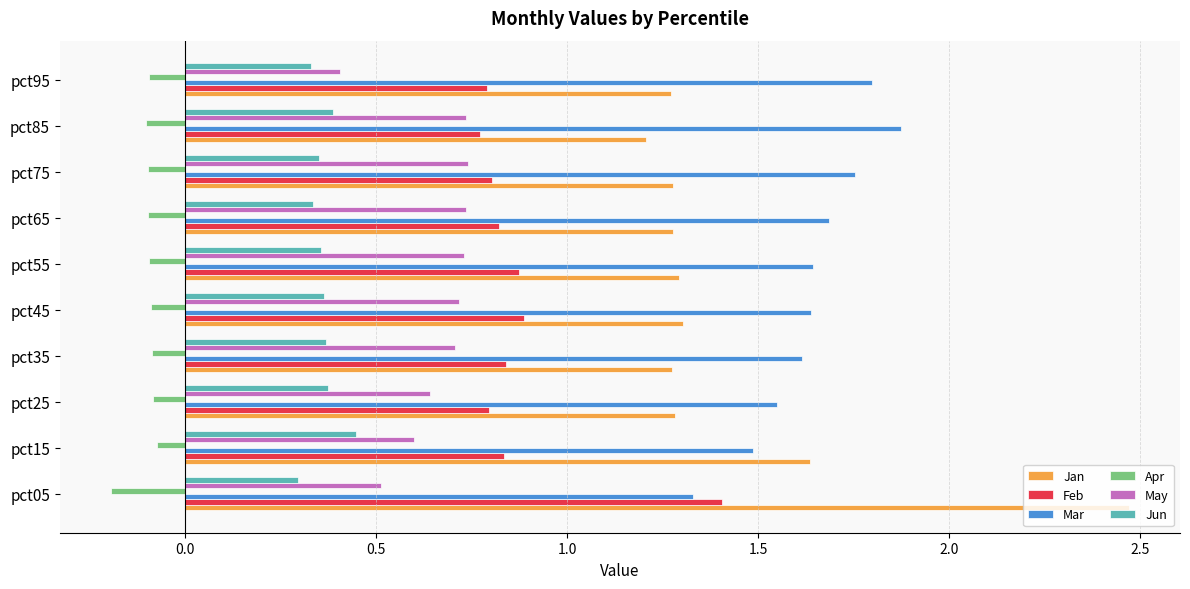

What are all the series names shown in the legend?

Jan, Feb, Mar, Apr, May, Jun